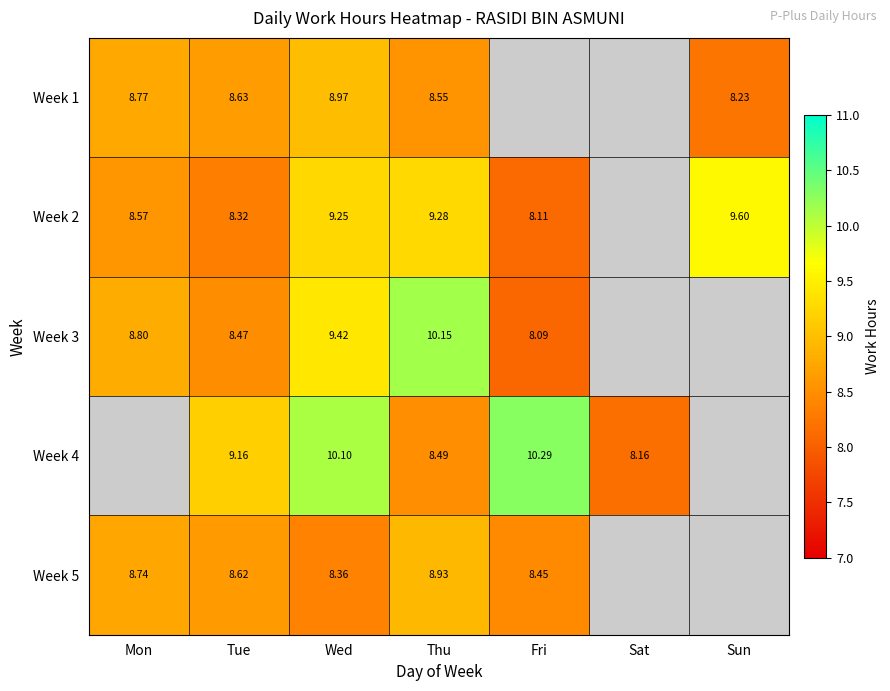

Is the value of Week 1 at Wed greater than the value of Week 3 at Fri?

Yes